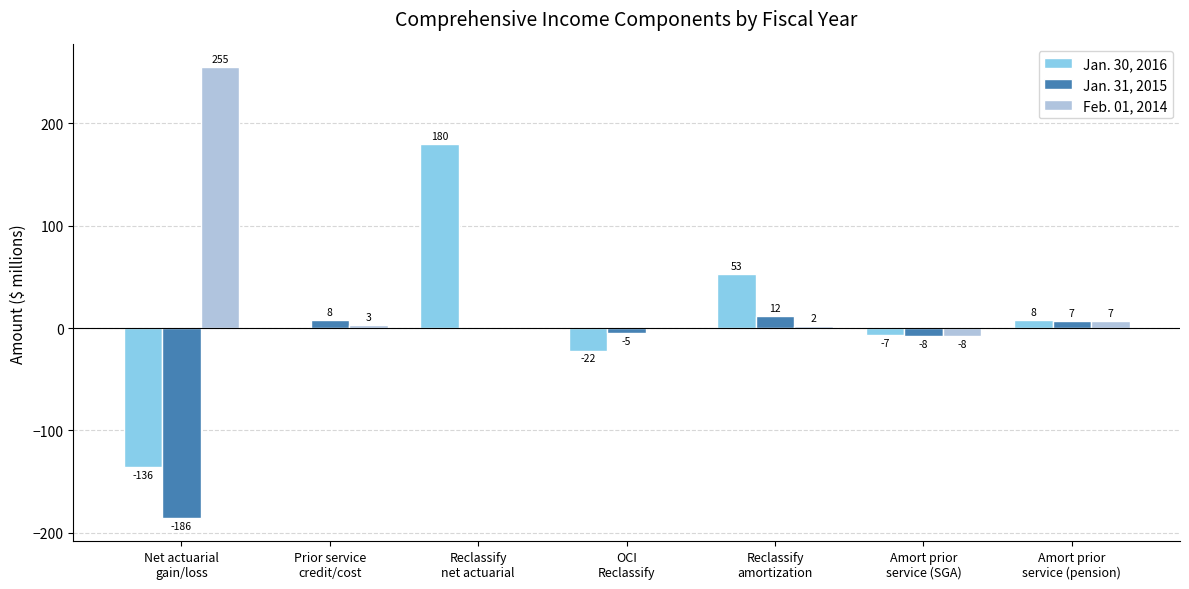

Where does the Feb. 01, 2014 series first go above 2?

Net actuarial
gain/loss